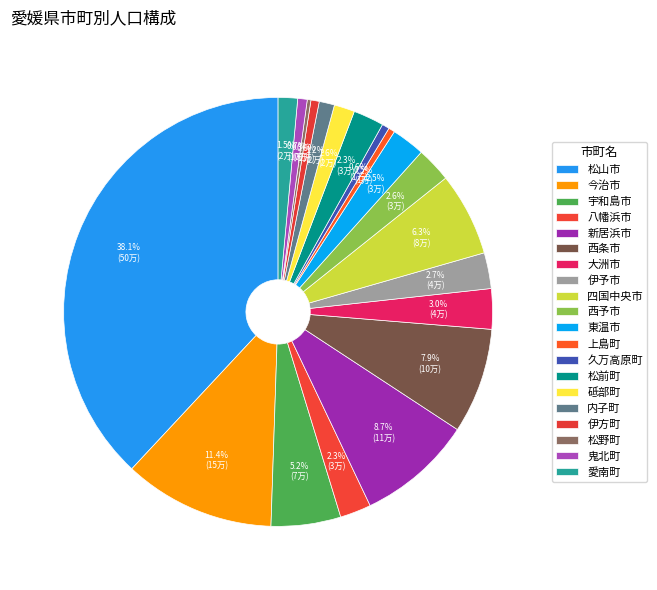

Which category has the smallest portion of the pie?

松野町